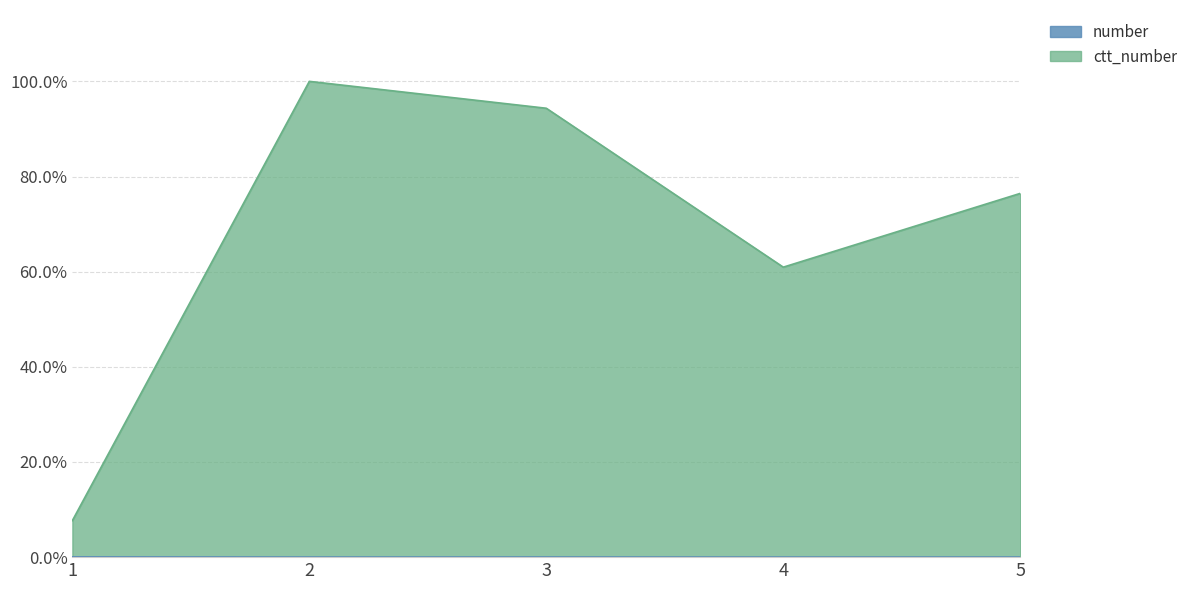

What is the value of the ctt_number point at the 3rd from the left?

0.9